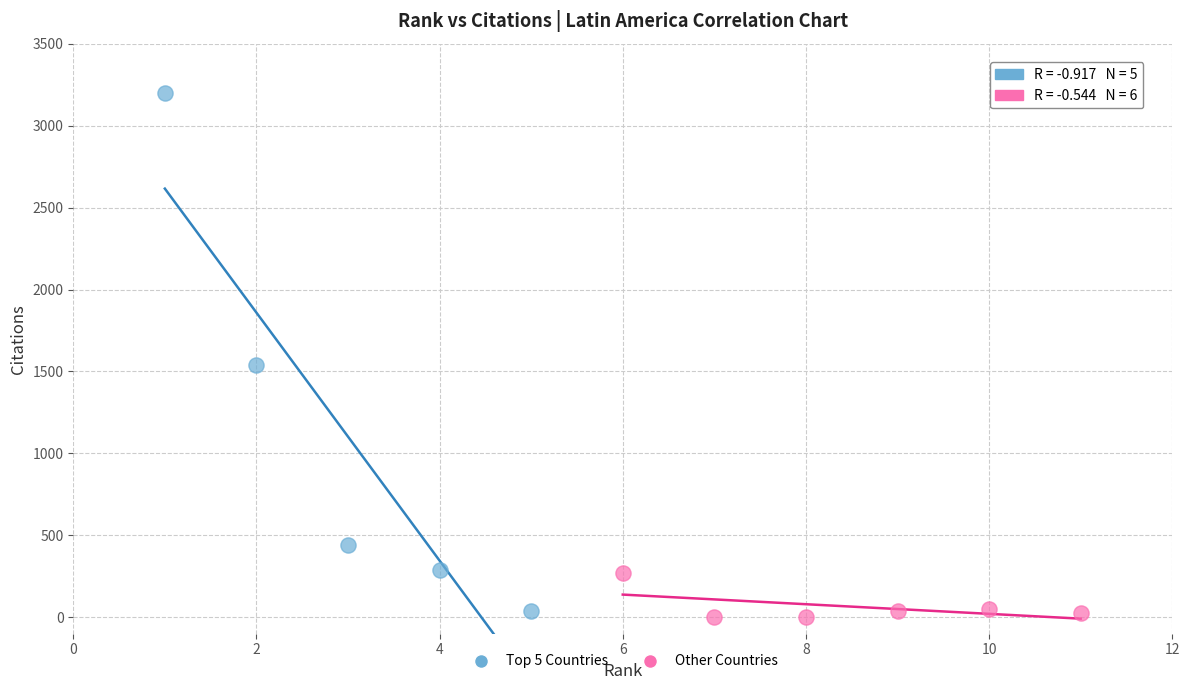

Which series has the largest Y range (max minus min)?

Top 5 Countries